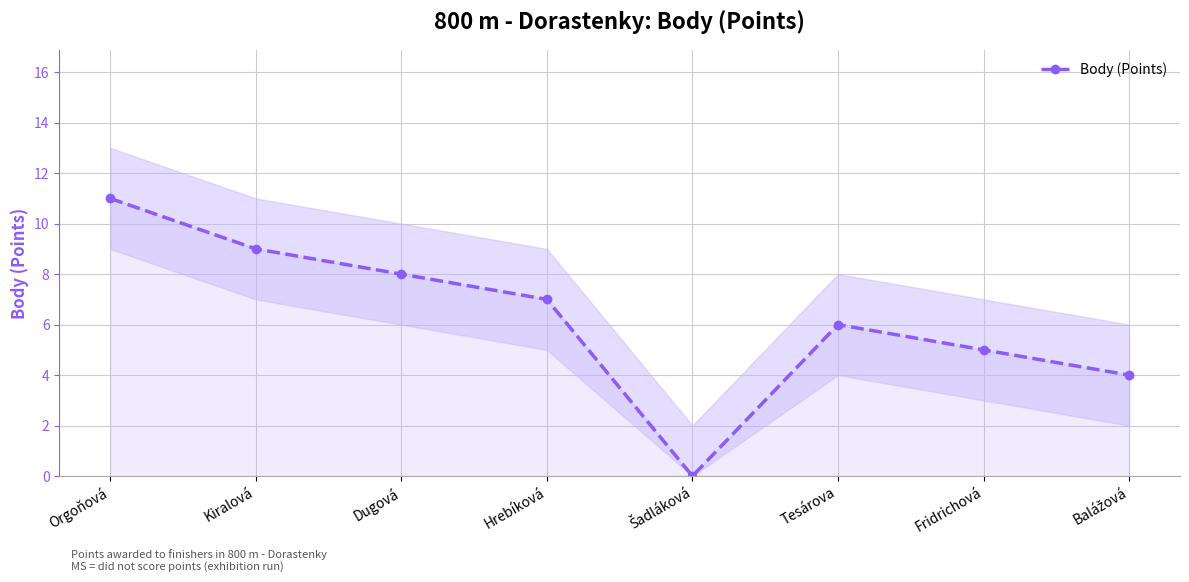

At which label is the value closest to 5?

Fridrichová